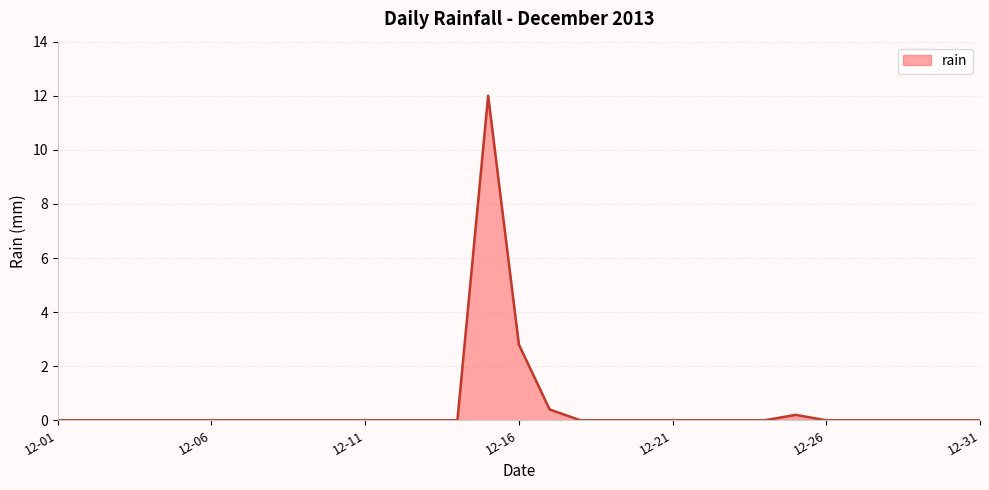

What is the maximum value shown in the chart?

12.0